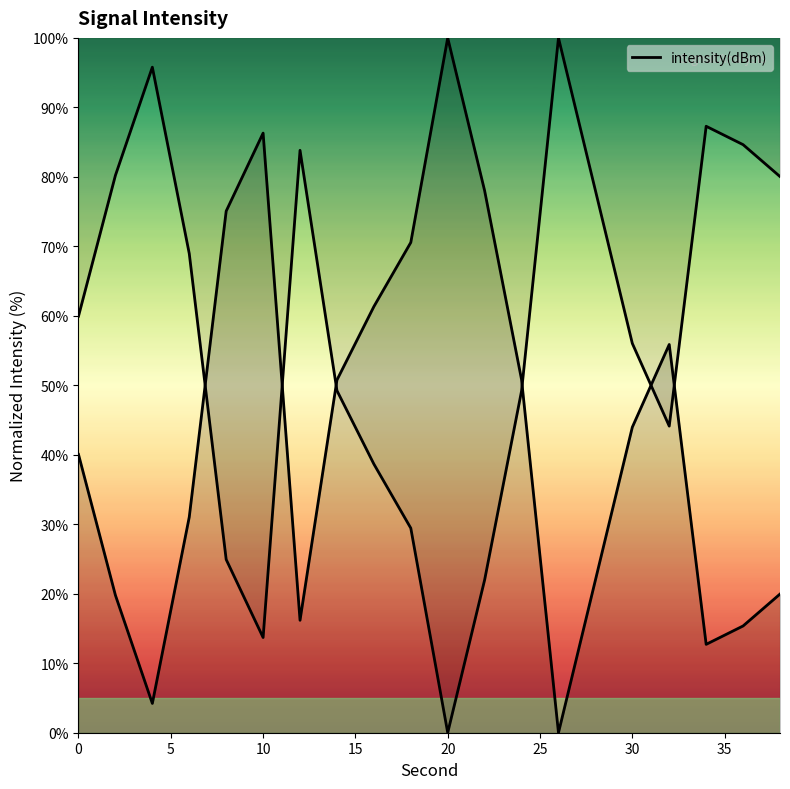

What is the value of the 13th point from the left?

50.8